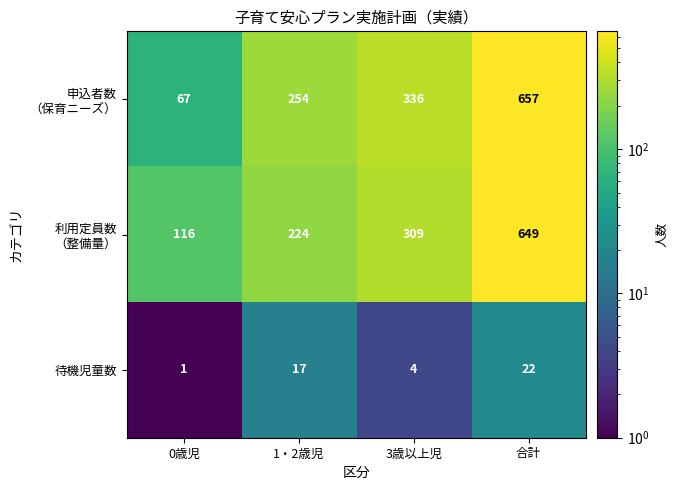

What is the total value across all series at 合計?

1328